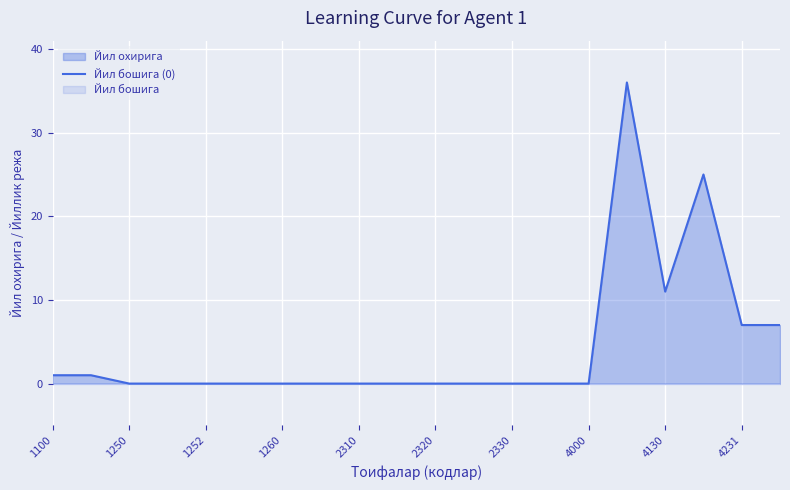

Is it true that Йил бошига (0) equals 0 at 2330?

True